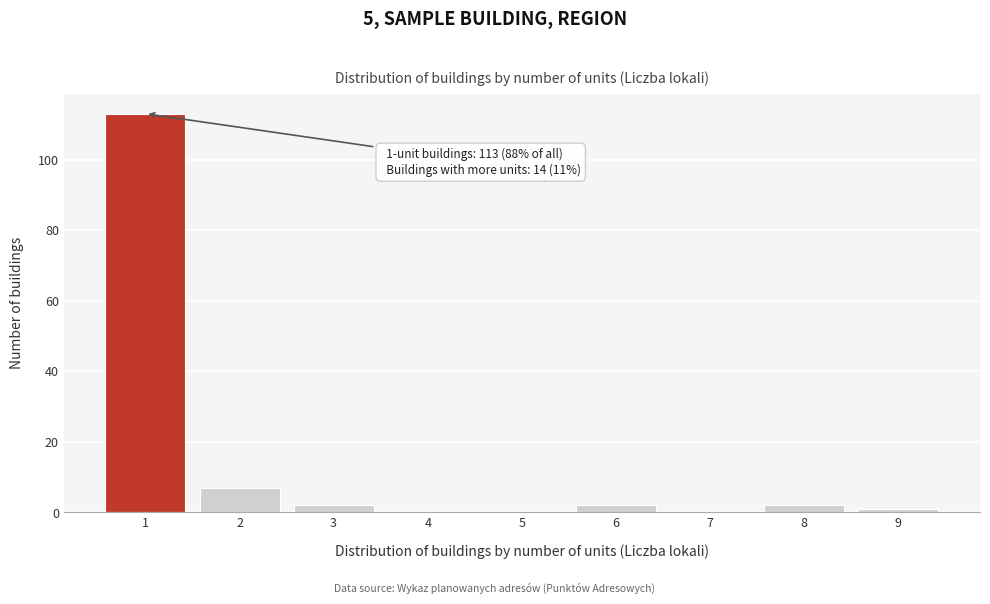

Reading left to right, list all the values displayed in this chart.

1=113	2=7	3=2	4=0	5=0	6=2	7=0	8=2	9=1